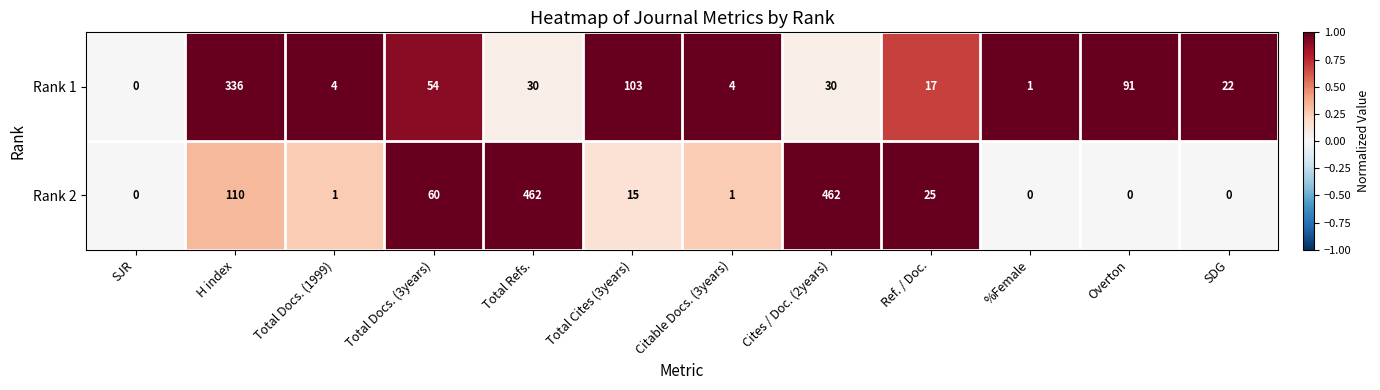

List the series in order of their peak value, lowest first.

Rank 1, Rank 2